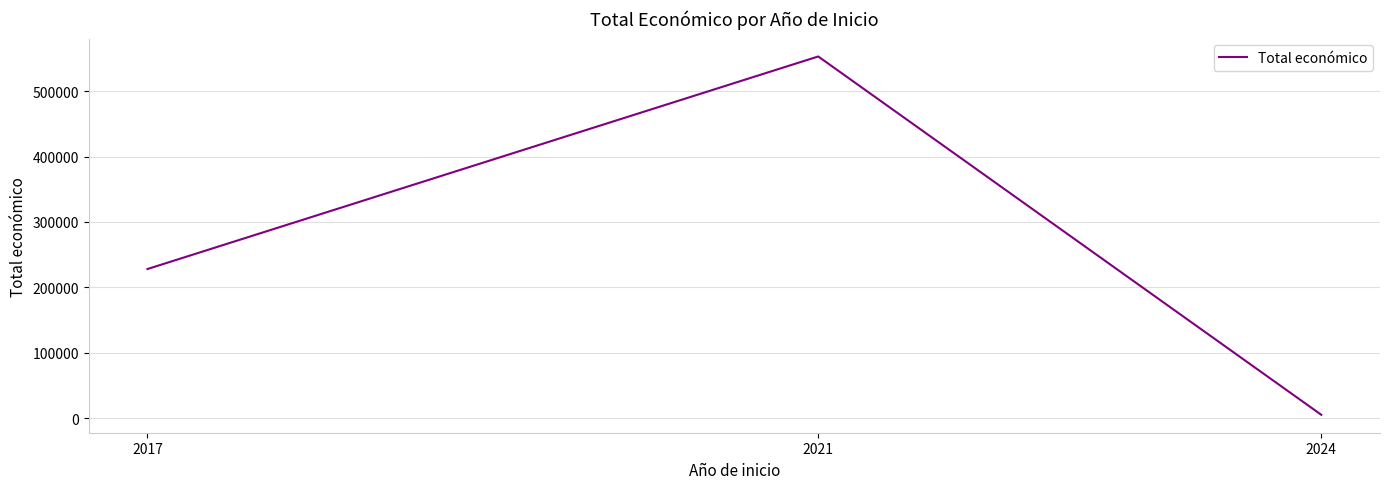

What is the difference between the maximum and second lowest values?

325177